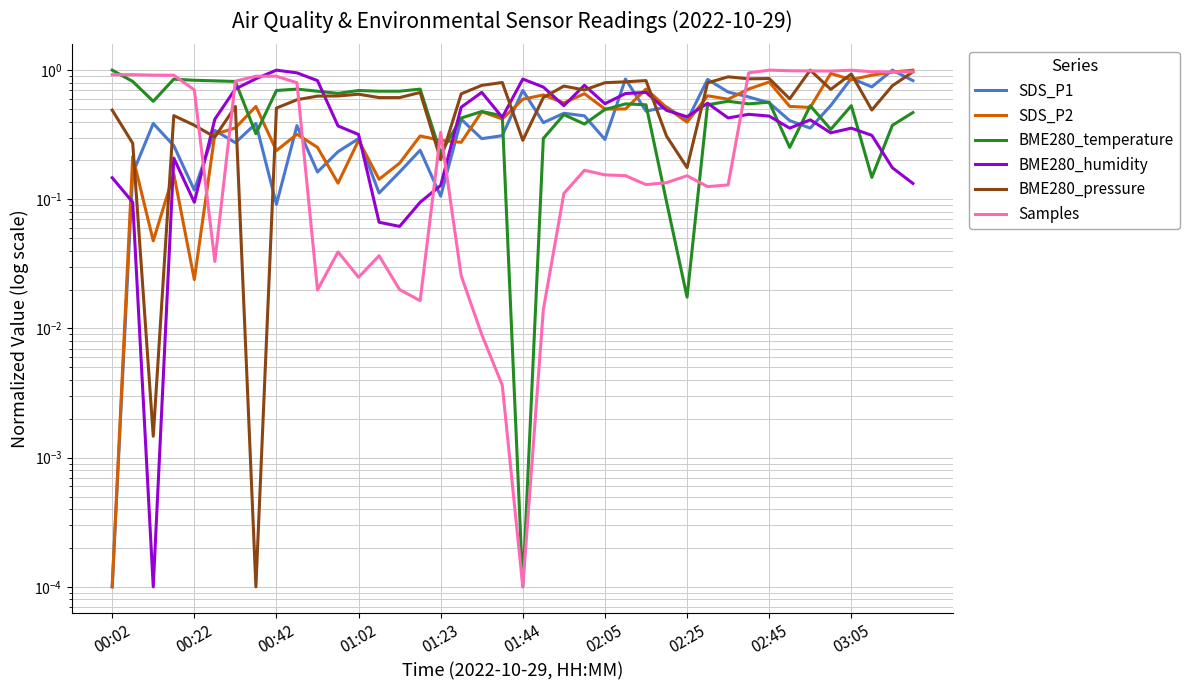

How many times do BME280_temperature and Samples cross each other?

9